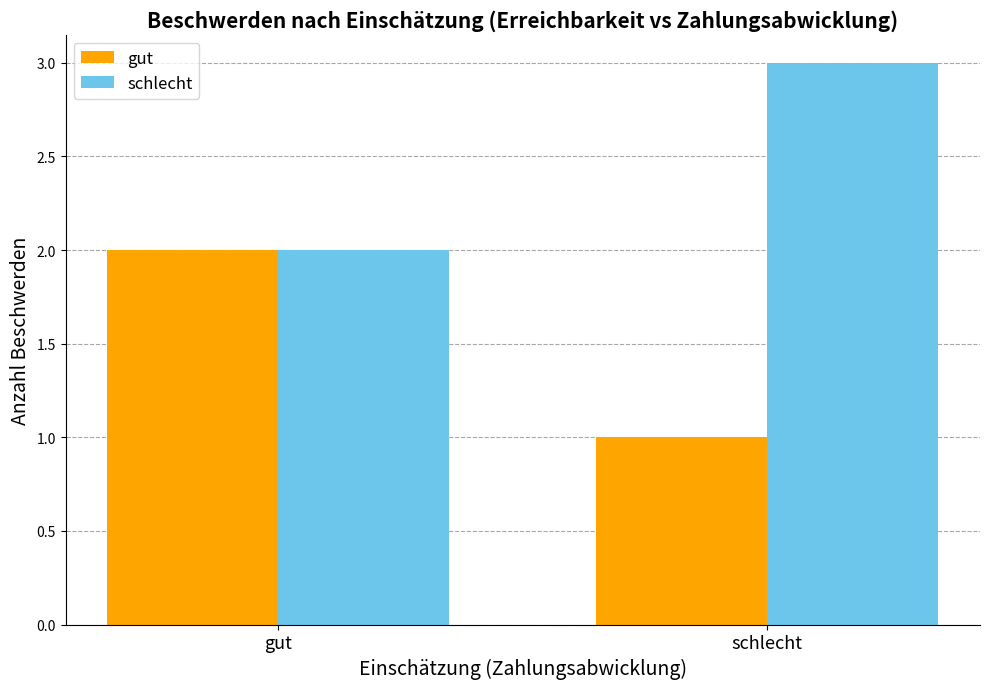

How many bars are there in total?

4